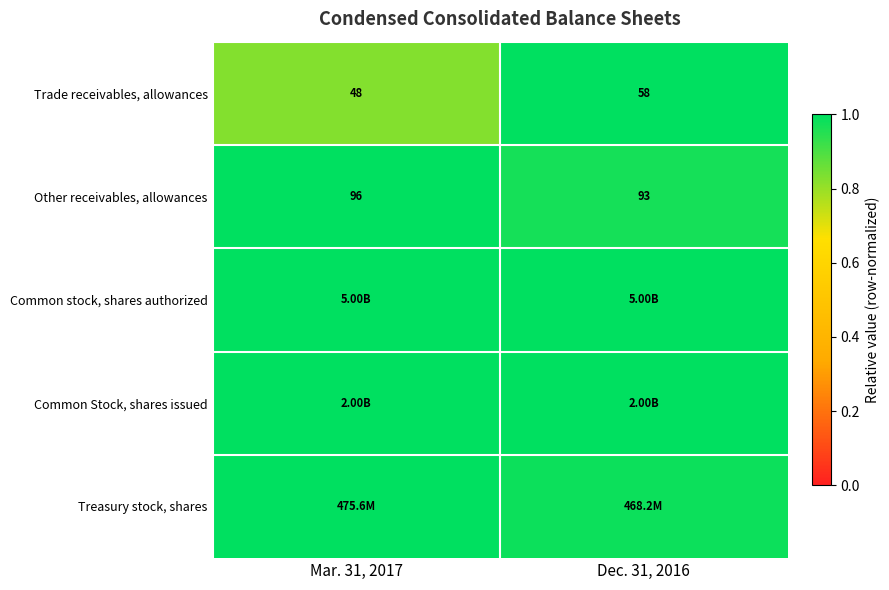

At which category does the chart reach its minimum across all series?

Mar. 31, 2017